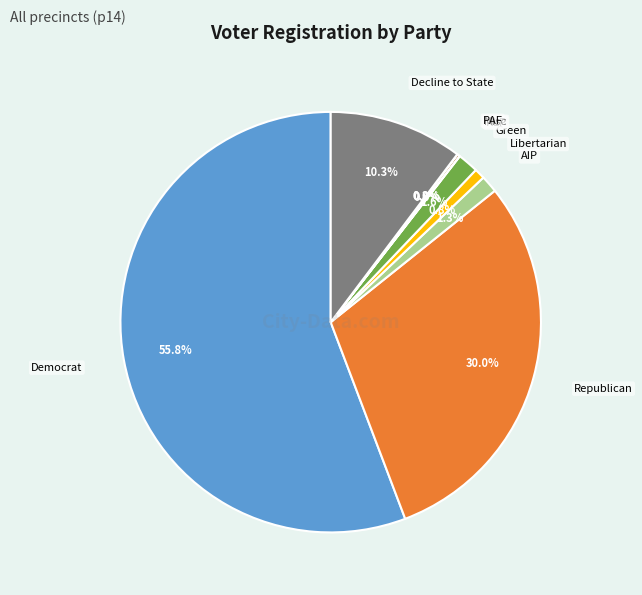

Does any single category account for the majority?

Yes